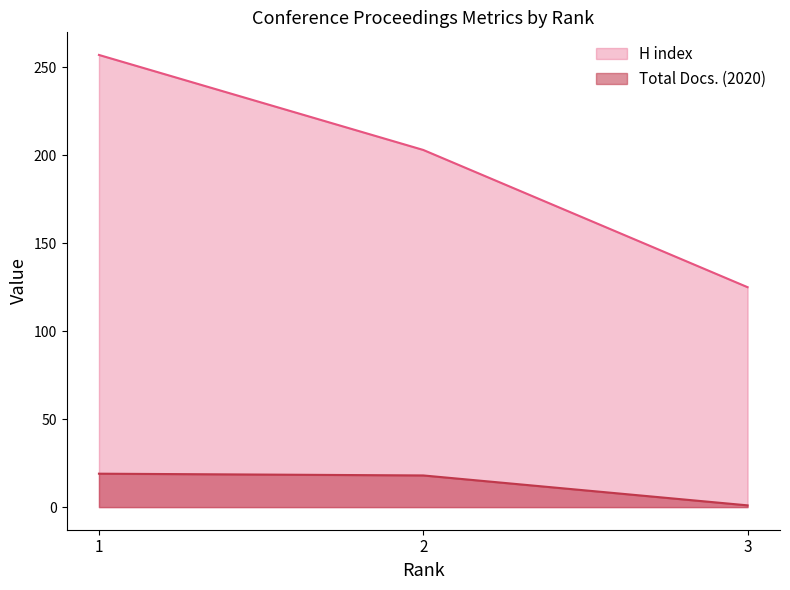

How many lines are shown in the chart?

2